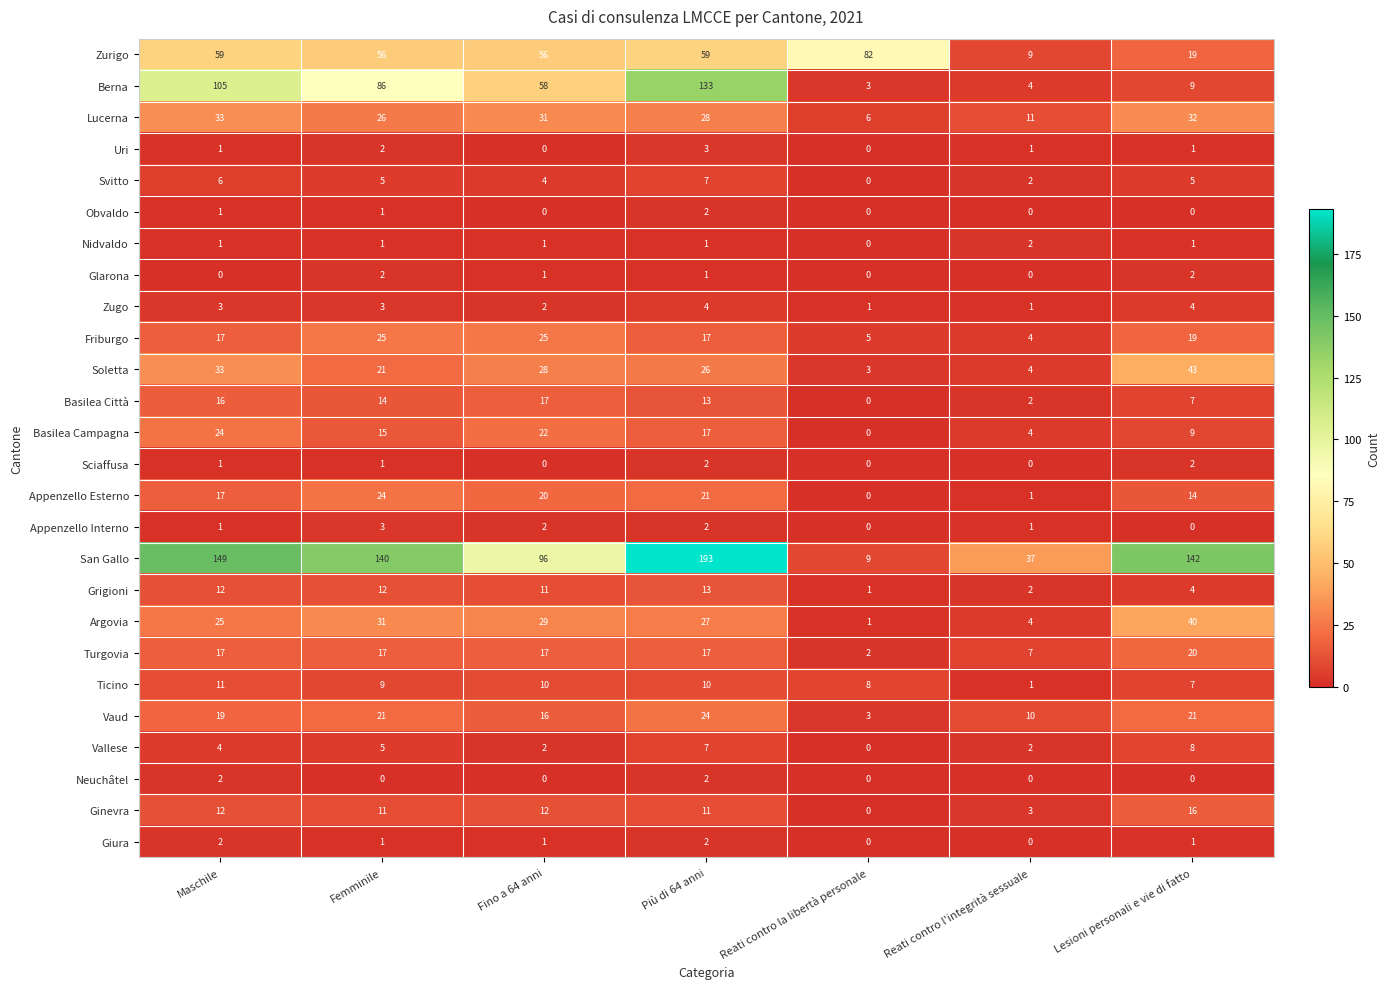

Which label corresponds to the largest value in the chart?

Più di 64 anni